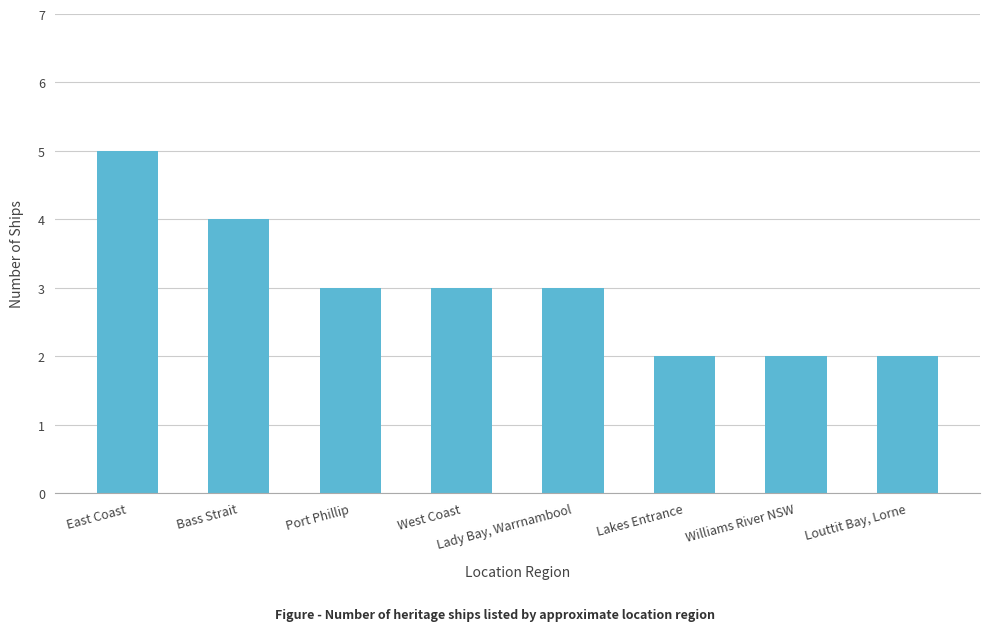

How many categories are shown in the chart?

8